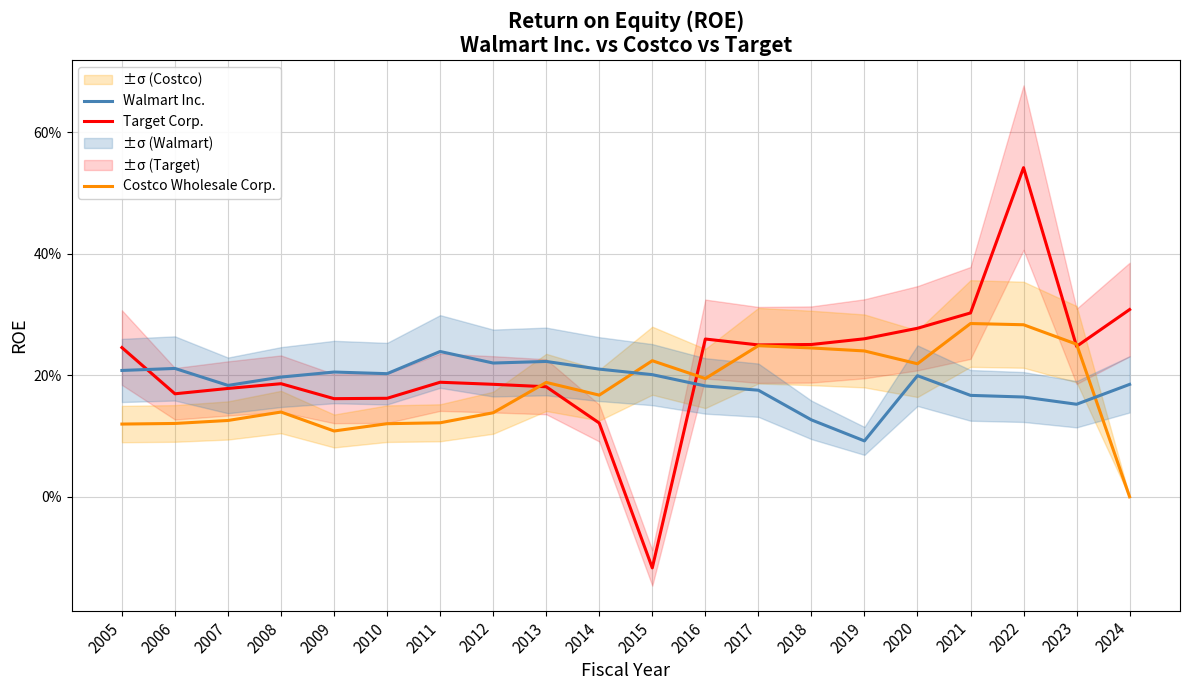

Reading left to right, transcribe all the data shown in this chart.

Target Corp.: 2005=0.2	2006=0.2	2007=0.2	2008=0.2	2009=0.2	2010=0.2	2011=0.2	2012=0.2	2013=0.2	2014=0.1	2015=-0.1	2016=0.3	2017=0.2	2018=0.3	2019=0.3	2020=0.3	2021=0.3	2022=0.5	2023=0.2	2024=0.3
Costco Wholesale Corp.: 2005=0.1	2006=0.1	2007=0.1	2008=0.1	2009=0.1	2010=0.1	2011=0.1	2012=0.1	2013=0.2	2014=0.2	2015=0.2	2016=0.2	2017=0.2	2018=0.2	2019=0.2	2020=0.2	2021=0.3	2022=0.3	2023=0.3	2024=0.0
Walmart Inc.: 2005=0.2	2006=0.2	2007=0.2	2008=0.2	2009=0.2	2010=0.2	2011=0.2	2012=0.2	2013=0.2	2014=0.2	2015=0.2	2016=0.2	2017=0.2	2018=0.1	2019=0.1	2020=0.2	2021=0.2	2022=0.2	2023=0.2	2024=0.2